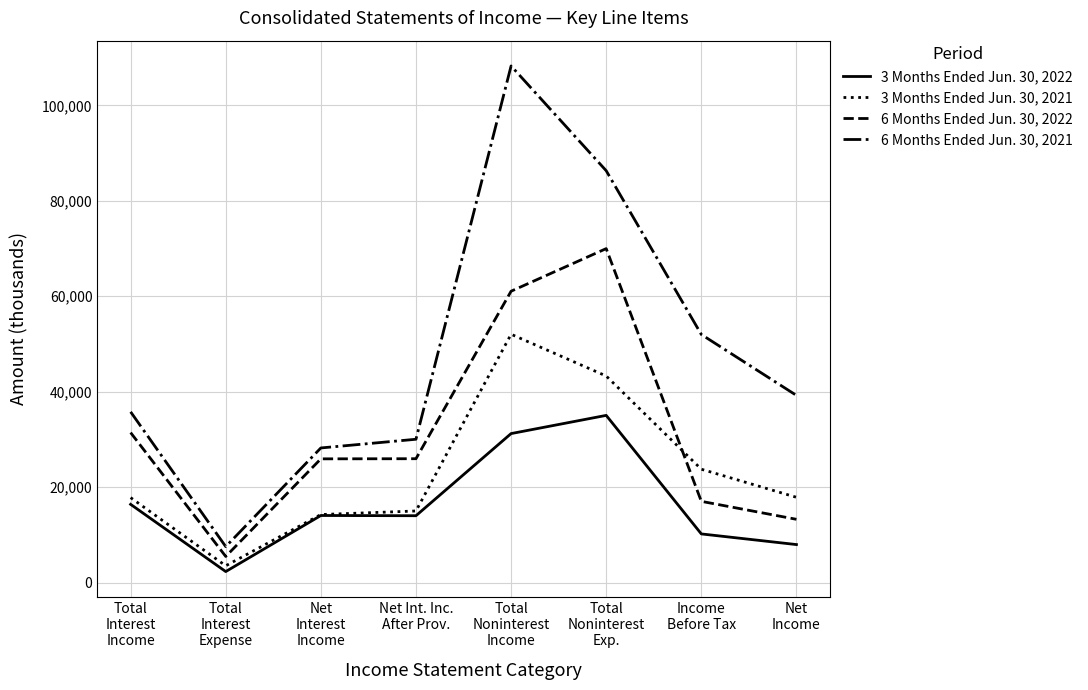

Which series changed the most between Total
Interest
Expense and Total
Noninterest
Income?

6 Months Ended Jun. 30, 2021